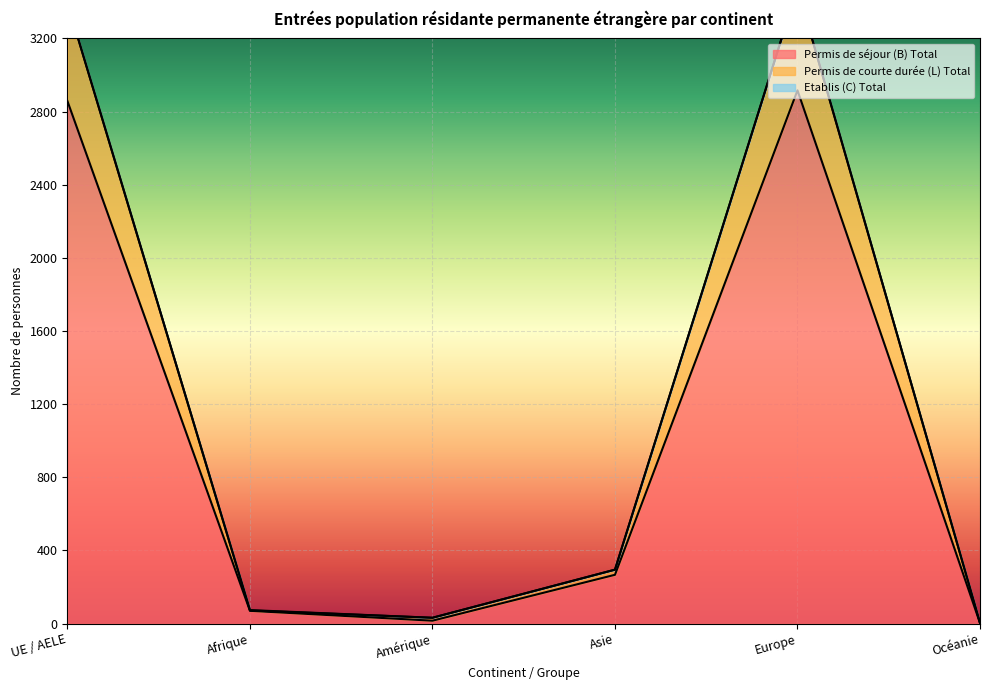

What value does the Permis de courte durée (L) Total series have at Afrique?

72